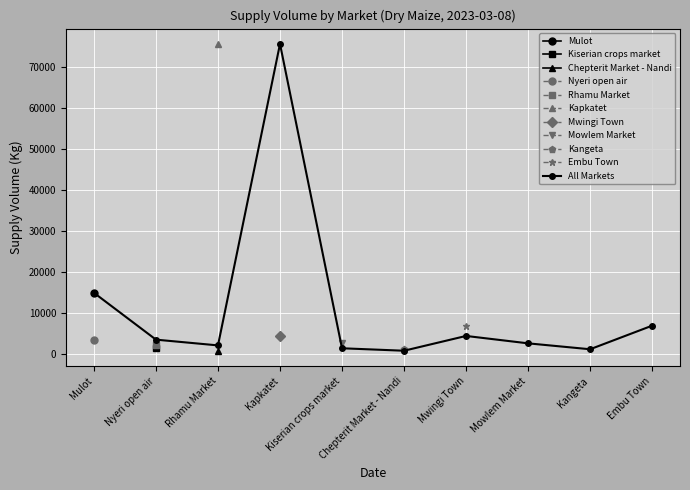

Where does the data first go above 3600?

Mulot